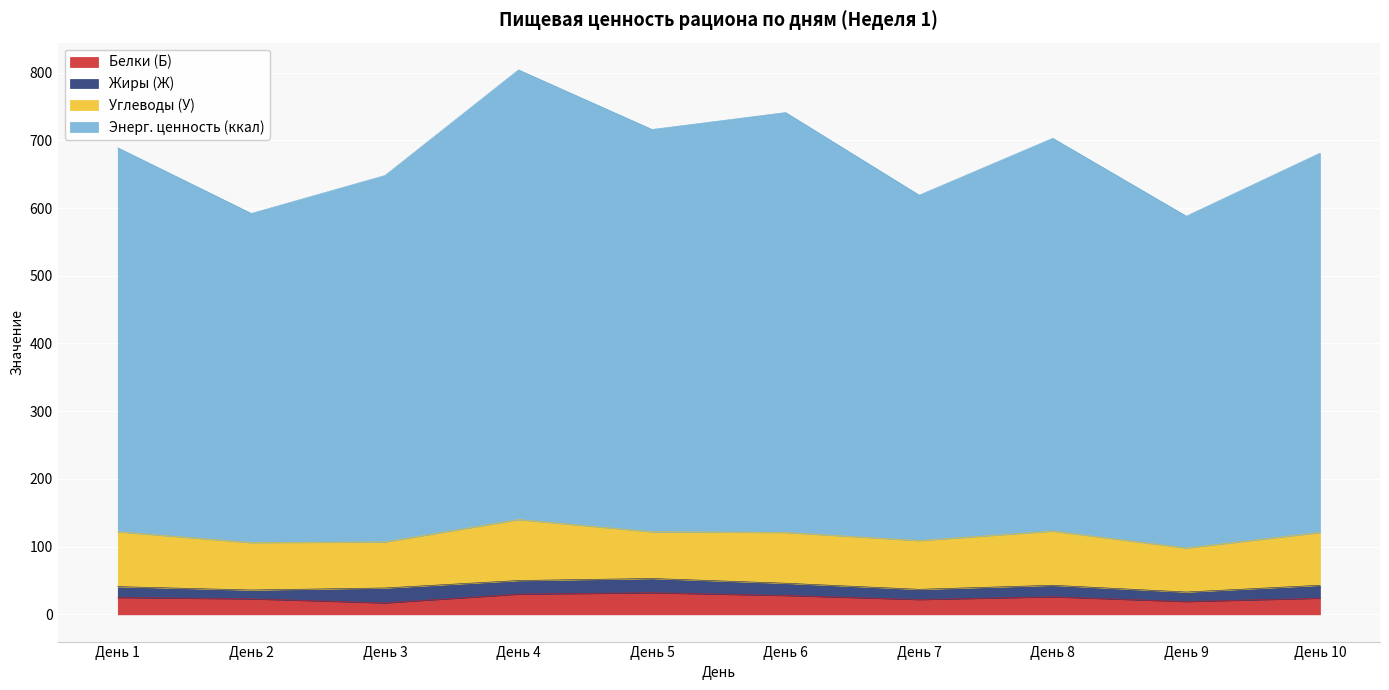

Where is the first local maximum for Белки (Б)?

День 5